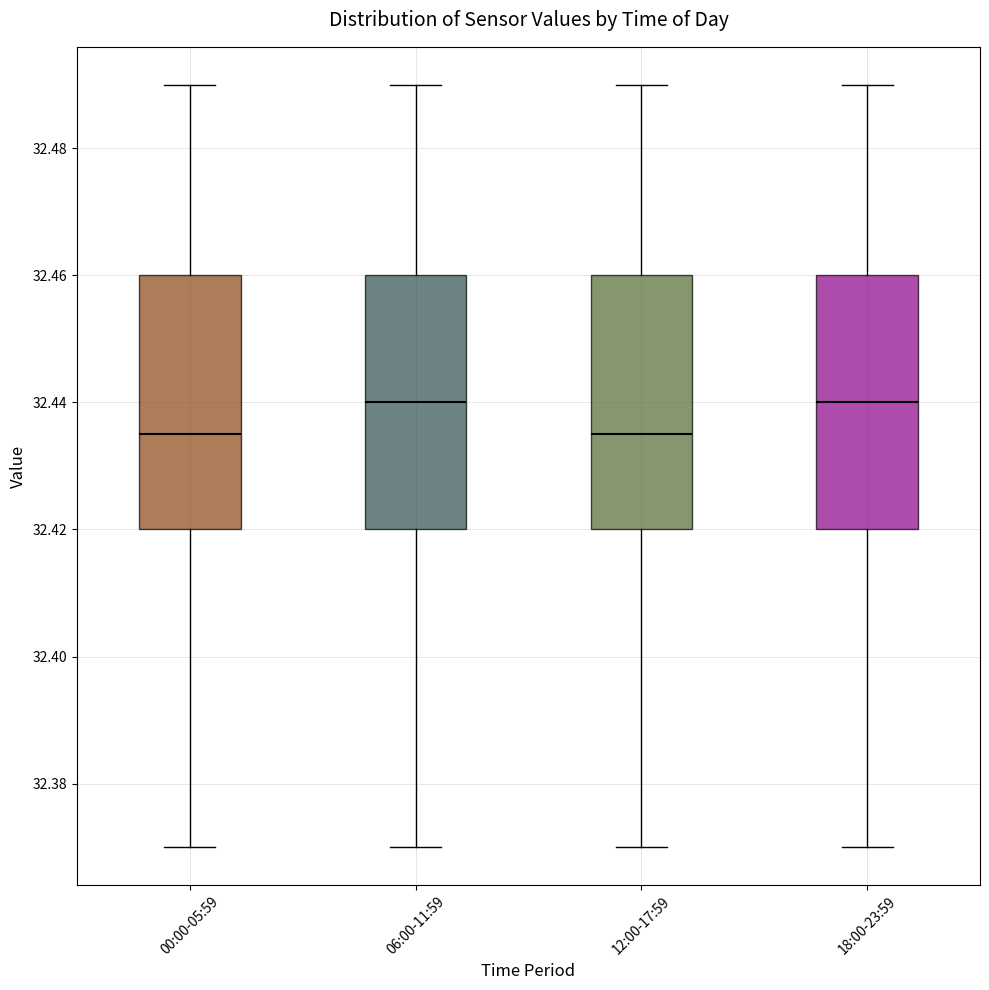

Reading left to right, read every box against the y-axis: the position of its median line, the range the box covers, and the ends of its whiskers. The values are not printed on the chart, so give them approximately, as read against the axis.

00:00-05:59: median 32.436, box 32.420 to 32.460, whiskers 32.370 to 32.490
06:00-11:59: median 32.440, box 32.420 to 32.460, whiskers 32.370 to 32.490
12:00-17:59: median 32.436, box 32.420 to 32.460, whiskers 32.370 to 32.490
18:00-23:59: median 32.440, box 32.420 to 32.460, whiskers 32.370 to 32.490